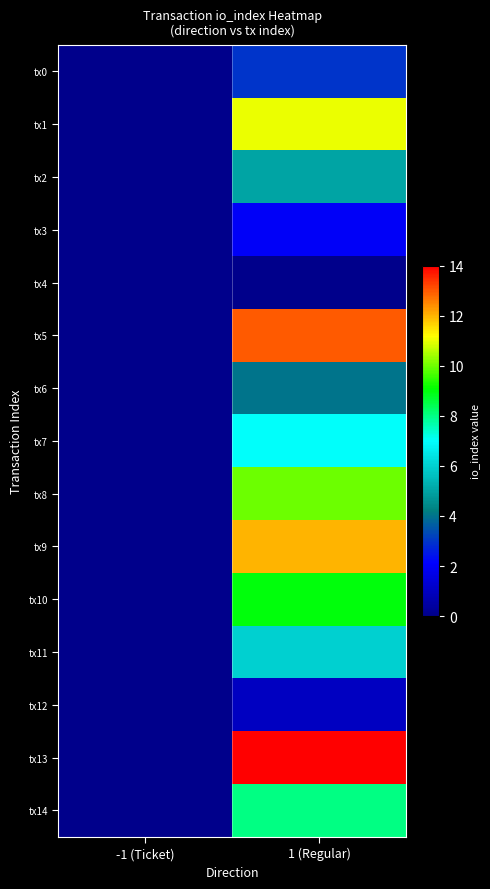

At which category is the sum across all series the highest?

1 (Regular)